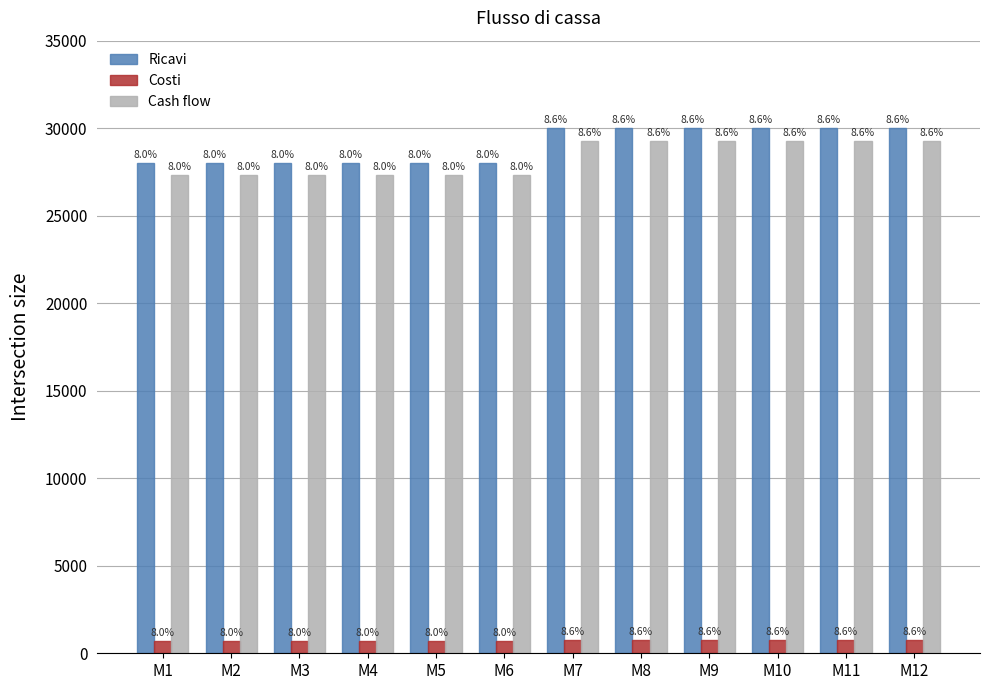

What are all the series names shown in the legend?

Ricavi, Costi, Cash flow